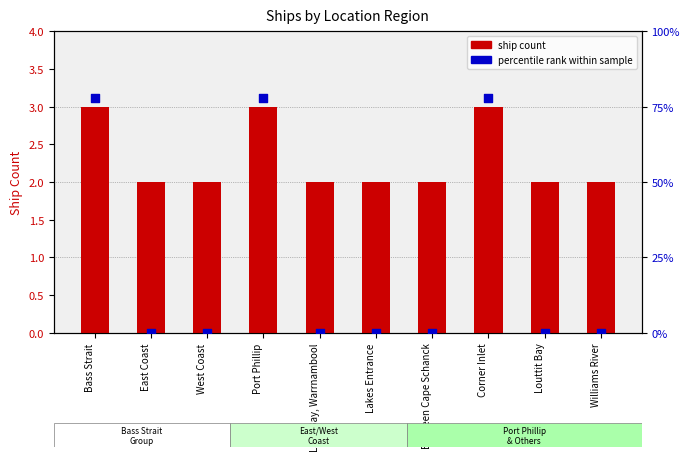

Which series has the largest Y range (max minus min)?

percentile rank within sample